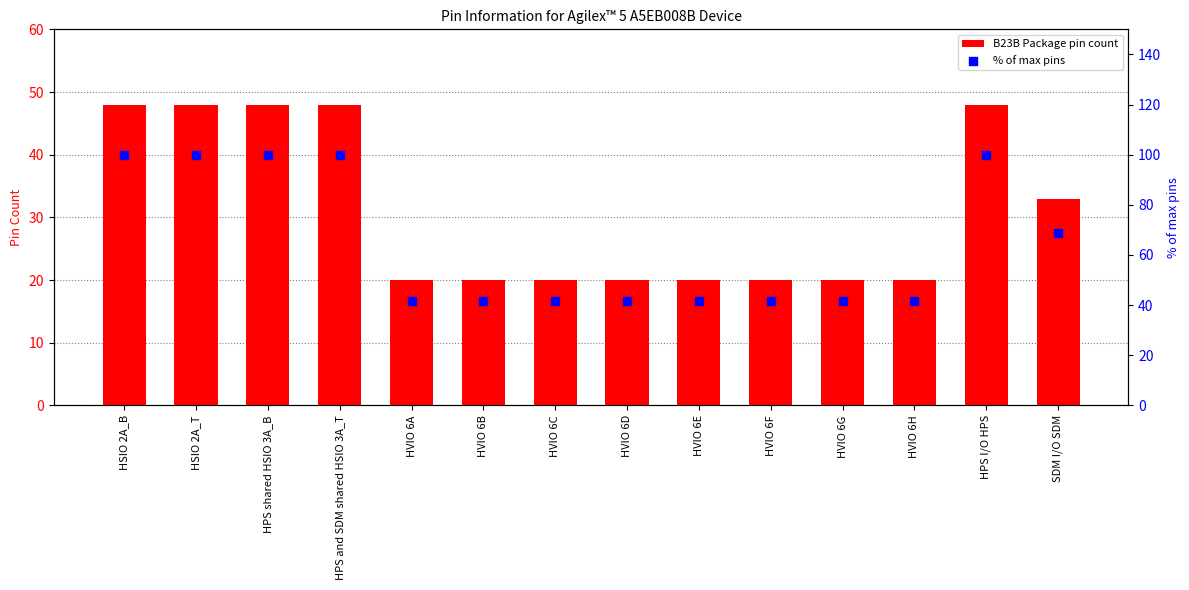

What is the total value across all series at HSIO 2A_B?

148.0